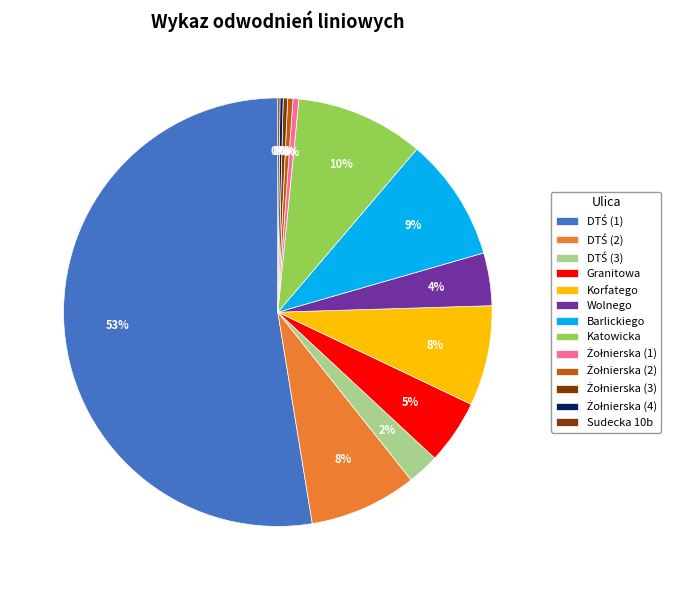

What is the change in value from Wolnego to Sudecka 10b?

-96.0